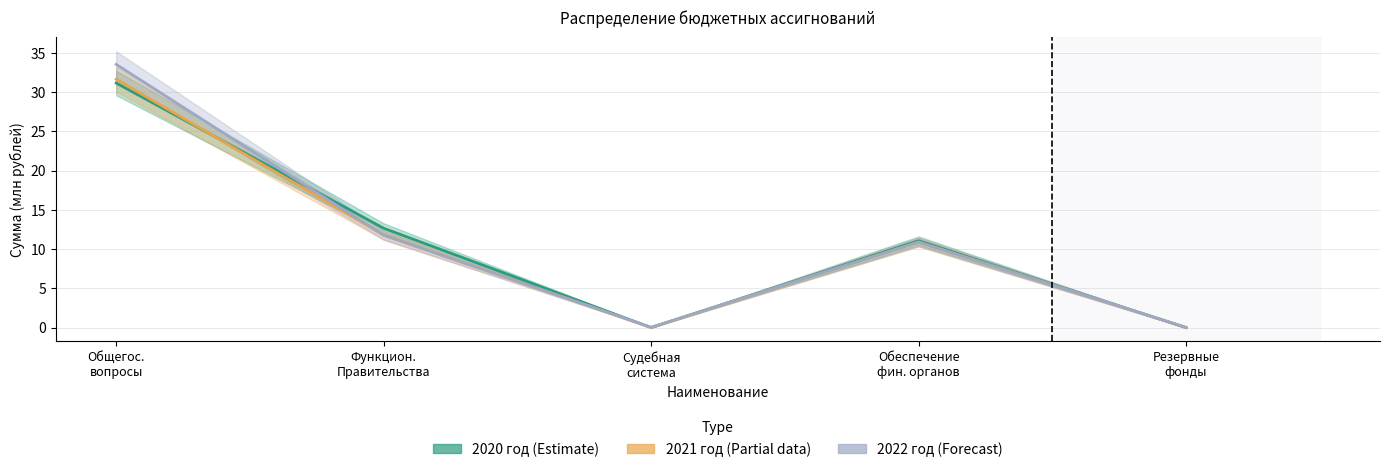

Is the value of 2020 год at Функцион.
Правительства greater than the value of 2021 год at Резервные
фонды?

Yes